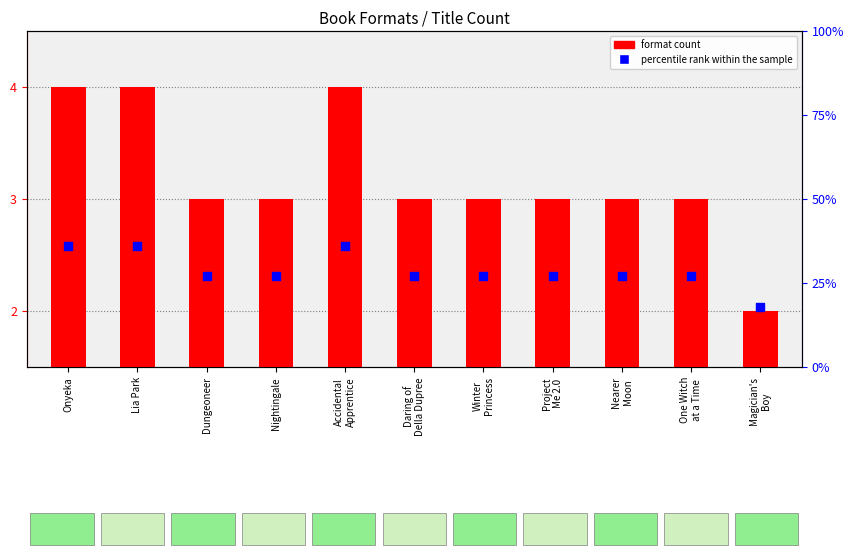

At which category is the sum across all series the highest?

Onyeka